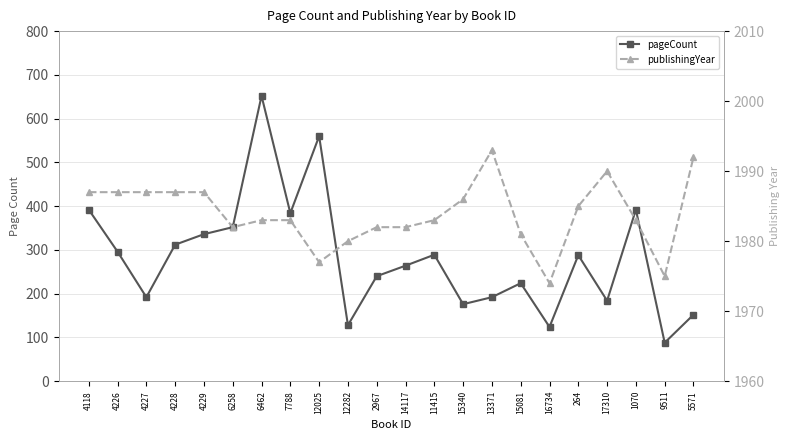

Reading left to right, transcribe all the data shown in this chart.

pageCount: 392	296	192	312	336	352	652	384	560	128	240	264	289	176	192	224	124	288	184	392	88	152
publishingYear: 1987	1987	1987	1987	1987	1982	1983	1983	1977	1980	1982	1982	1983	1986	1993	1981	1974	1985	1990	1983	1975	1992